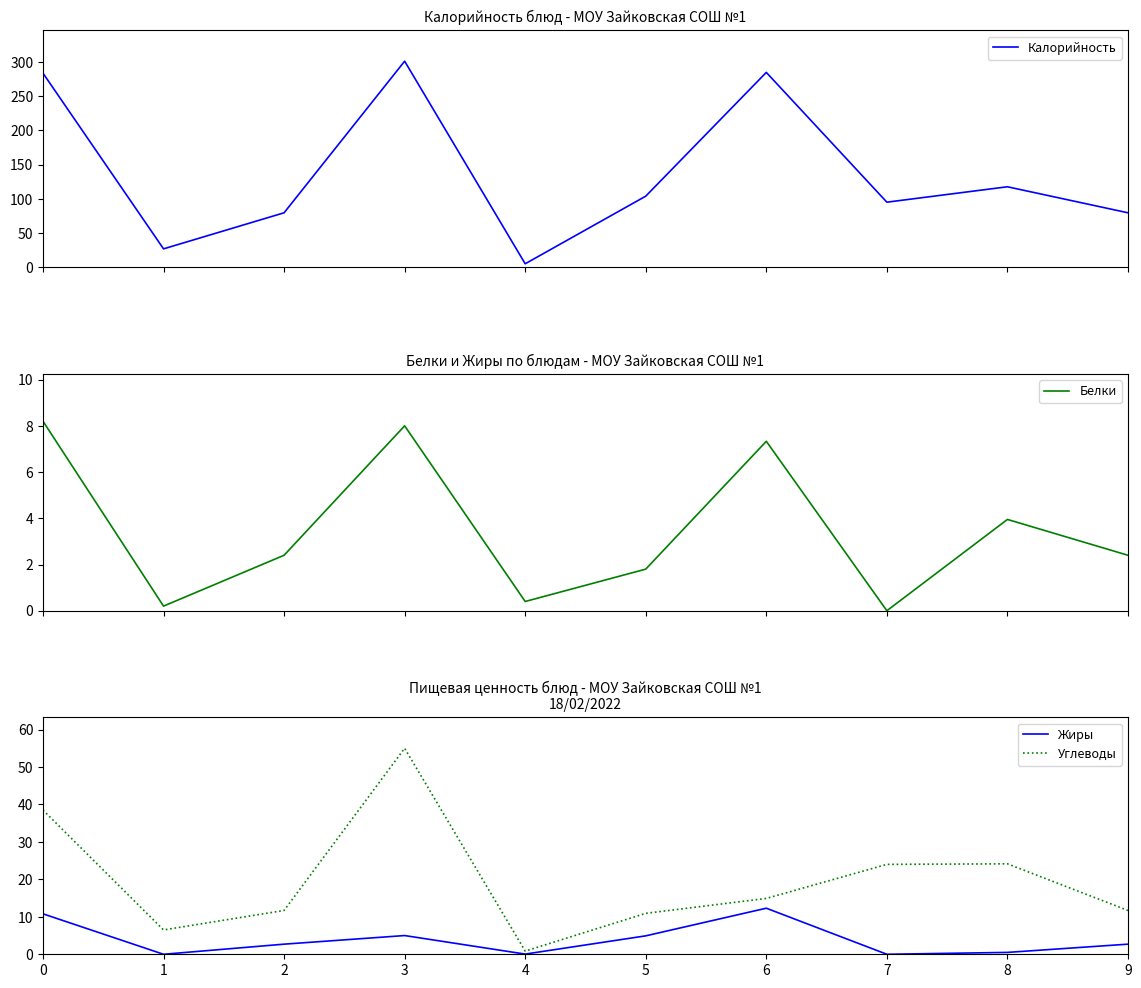

True or false: Жиры and Калорийность intersect in this chart.

False